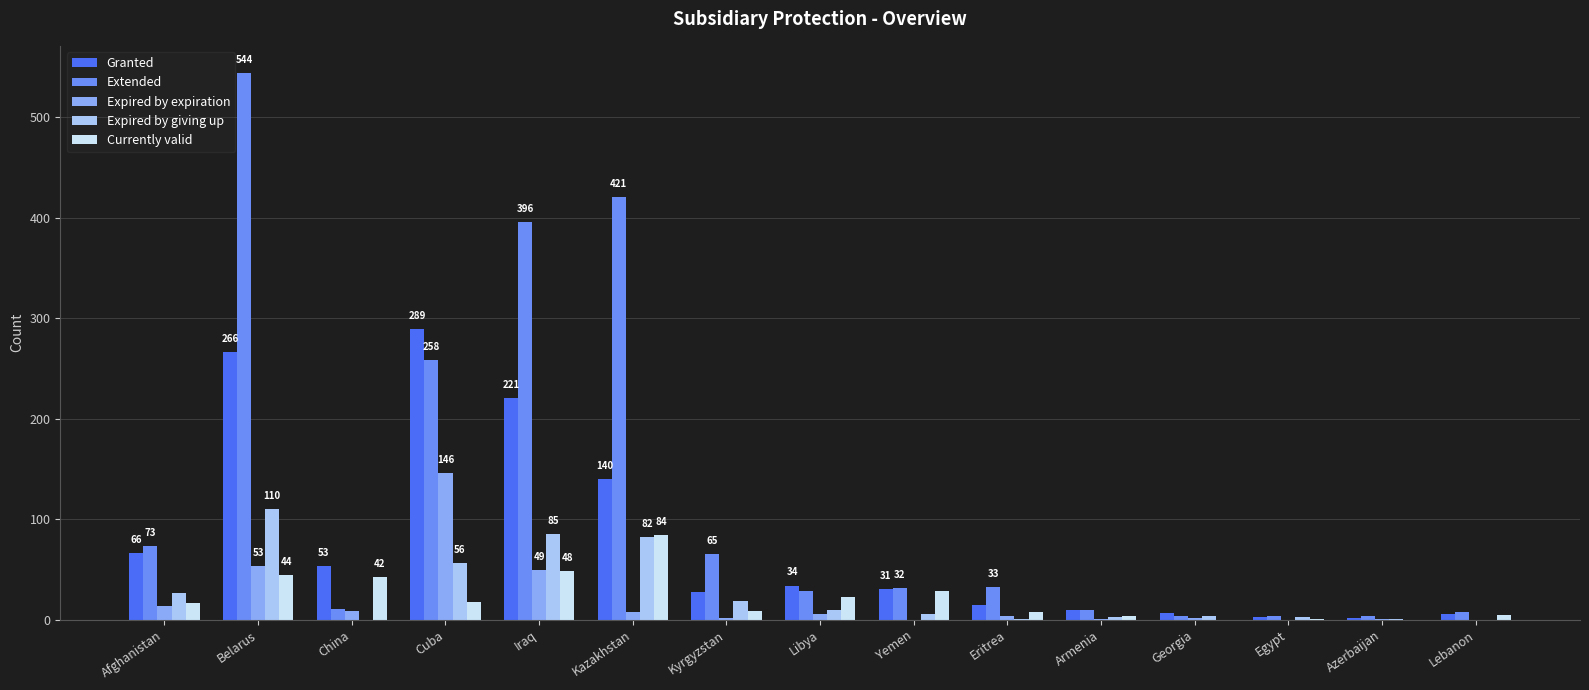

What is the maximum value for Currently valid?

84